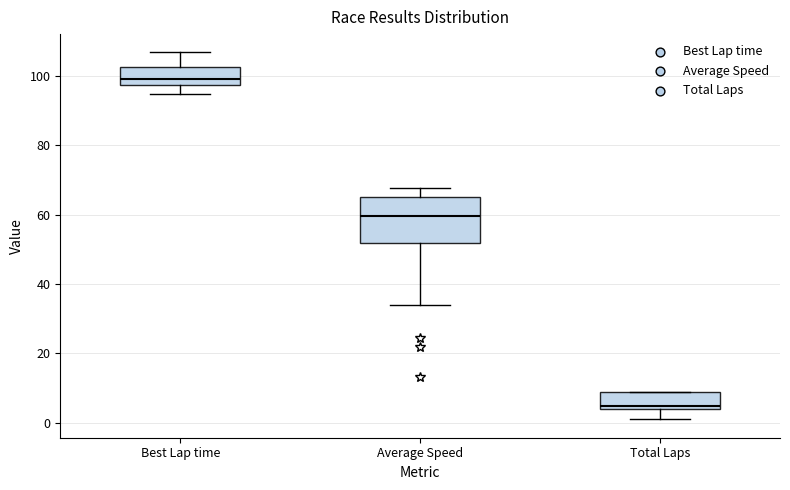

Where is the upper edge of the box for Best Lap time on the y-axis? The values are not printed on the chart, so give them approximately, as read against the axis.

102